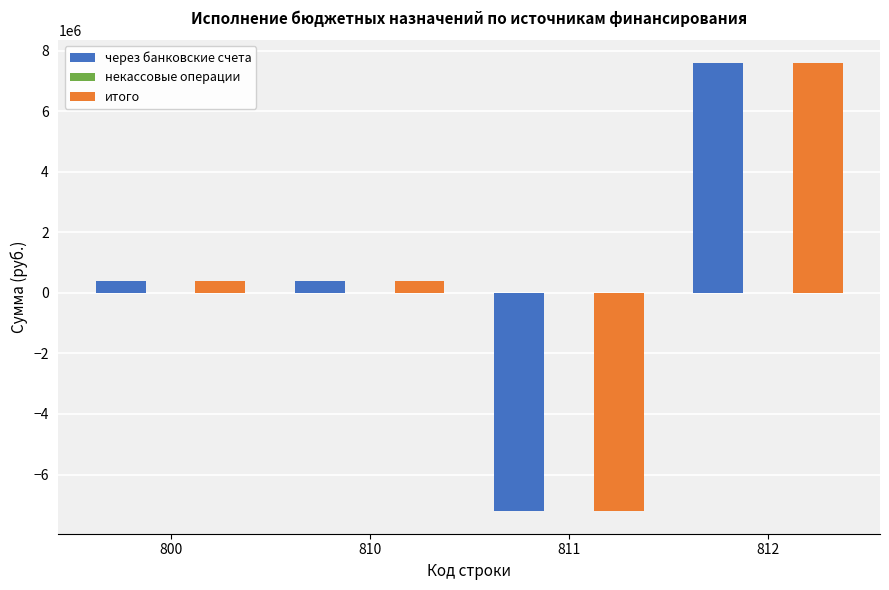

What is the approximate value of через банковские счета at 812?

7610683.3